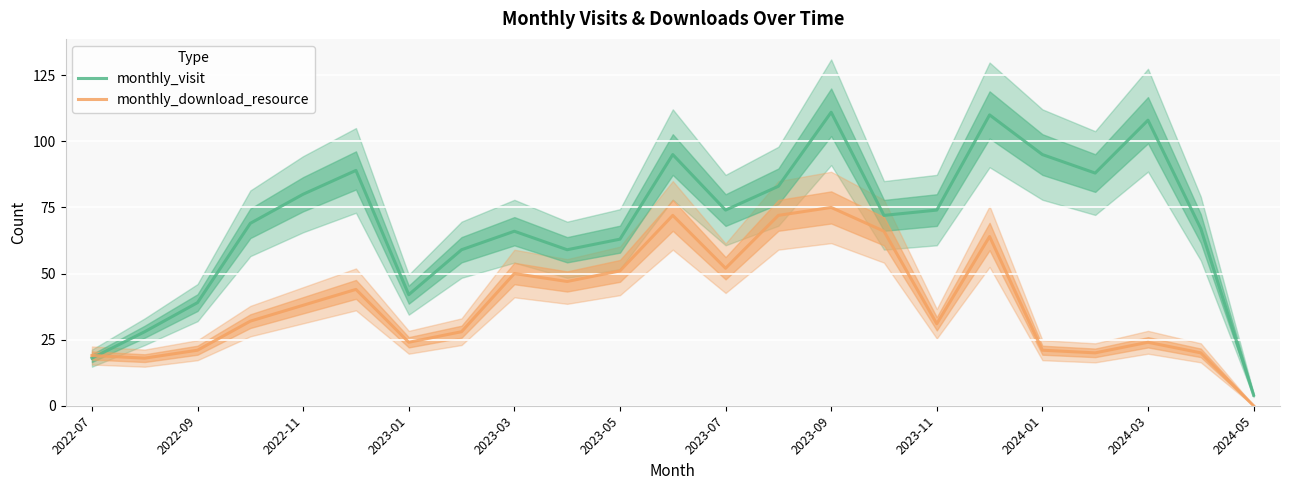

What is the maximum value for monthly_download_resource?

75